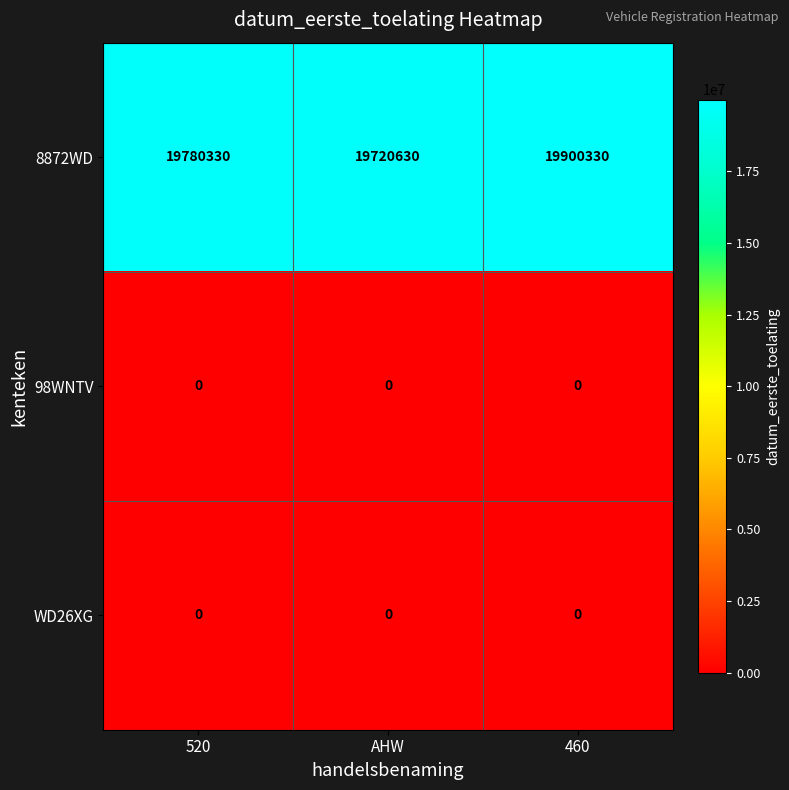

Reading left to right, transcribe all the data shown in this chart.

8872WD: 520=19780330	AHW=19720630	460=19900330
98WNTV: 520=0	AHW=0	460=0
WD26XG: 520=0	AHW=0	460=0